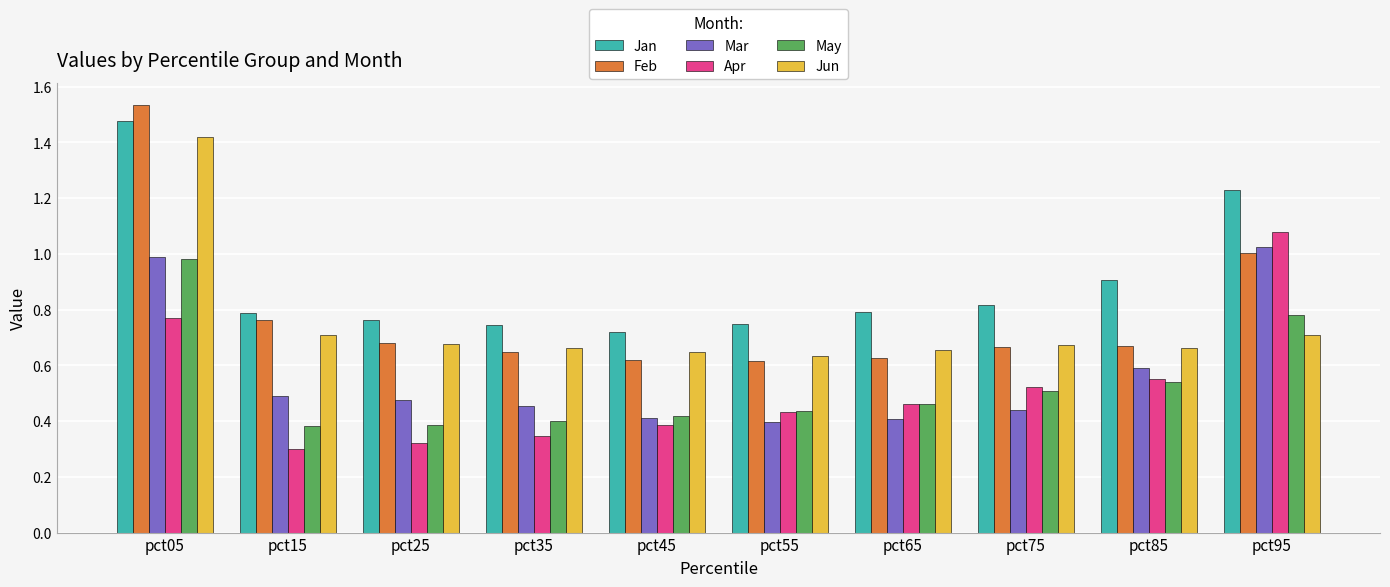

Which series has the widest spread of values?

Feb